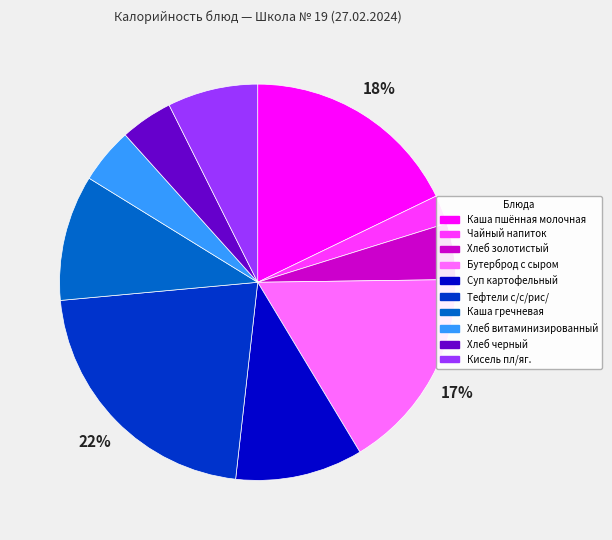

How many segments does this pie chart have?

10